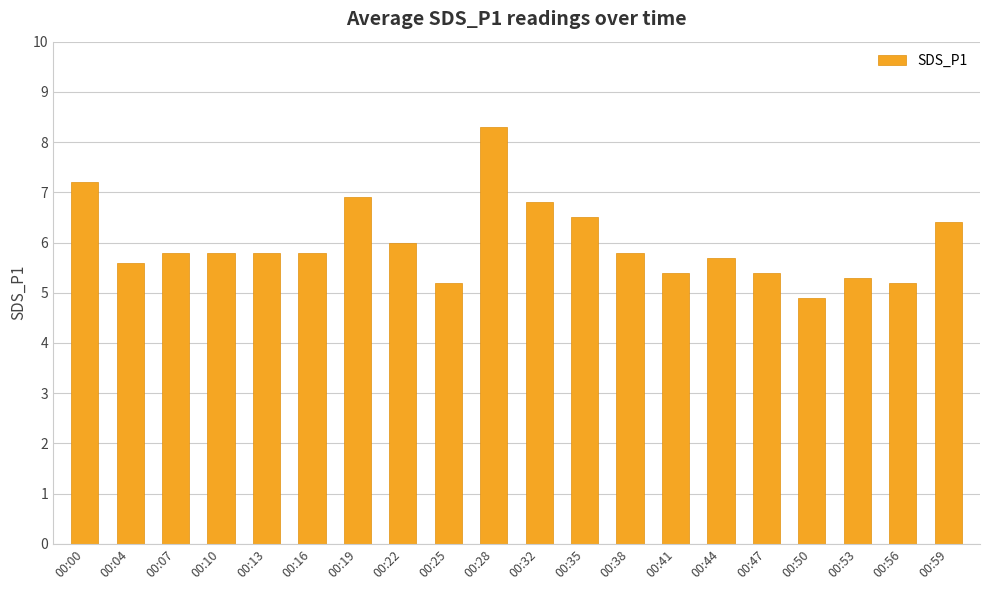

Are the bars horizontal?

No